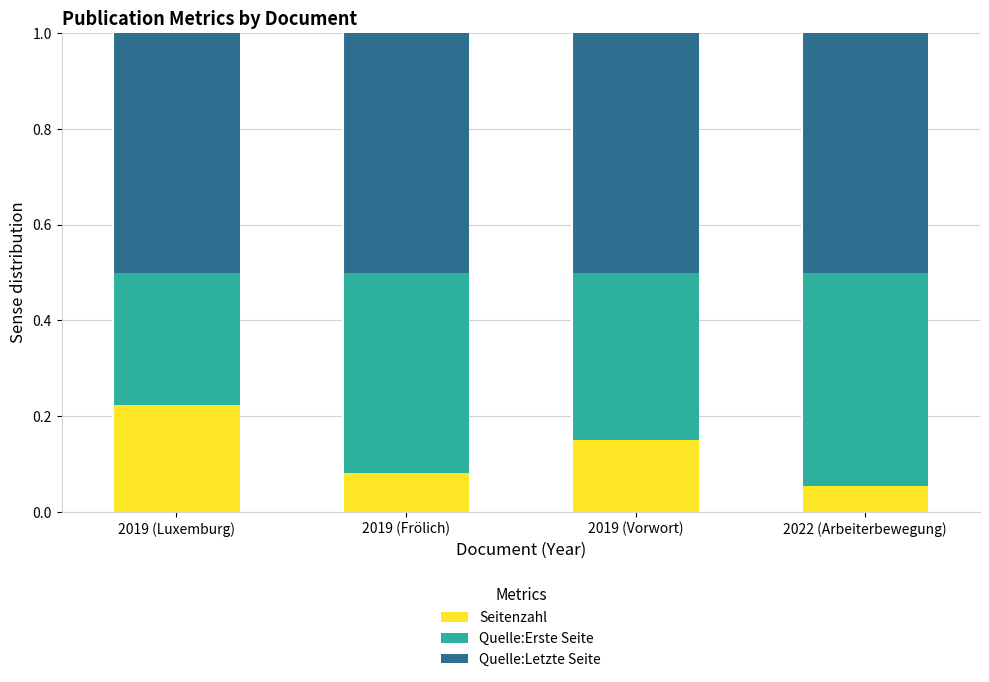

What is the total value across all series at 2019 (Vorwort)?

1.0